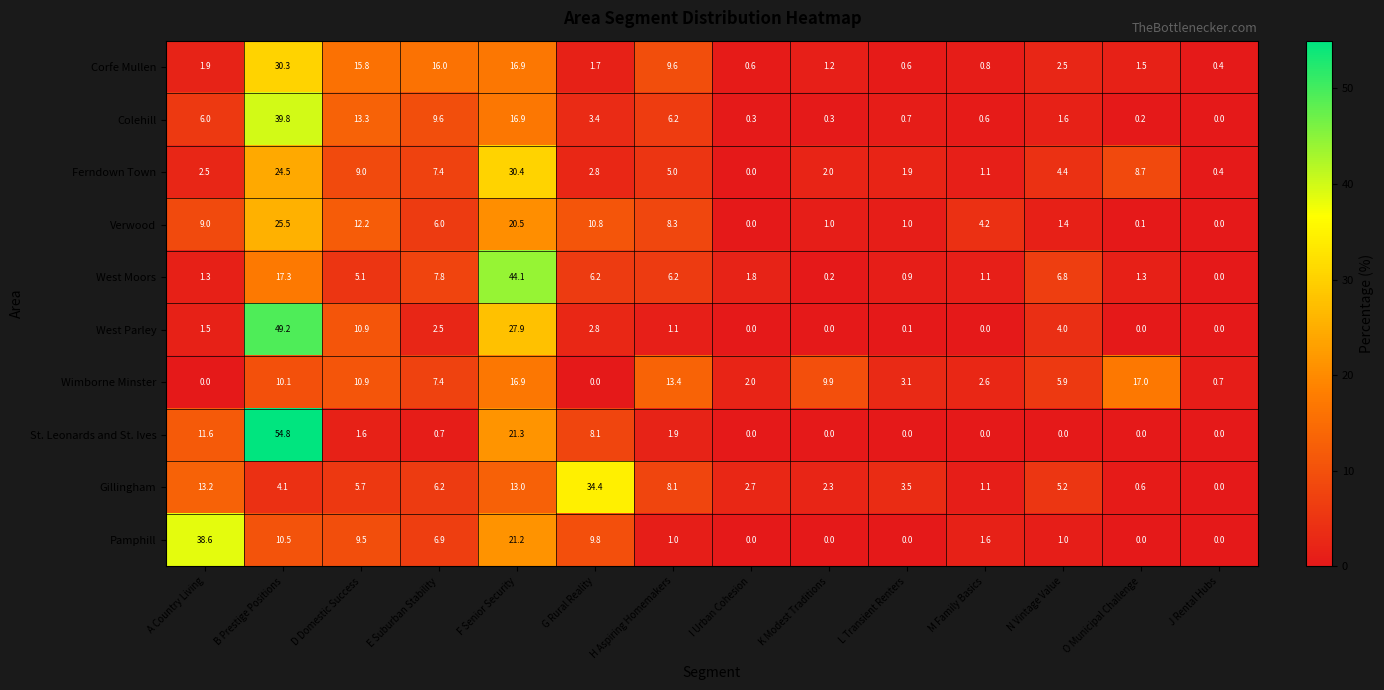

How many distinct data groups are displayed?

10